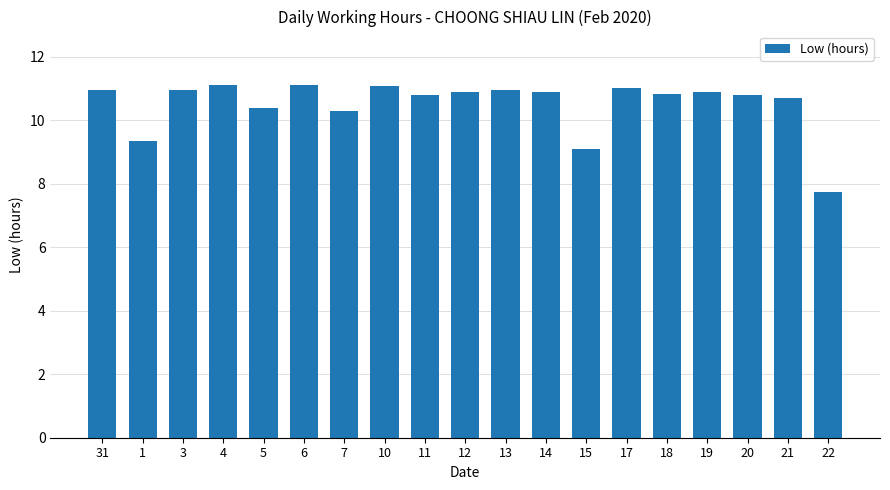

What is the average value?

10.5